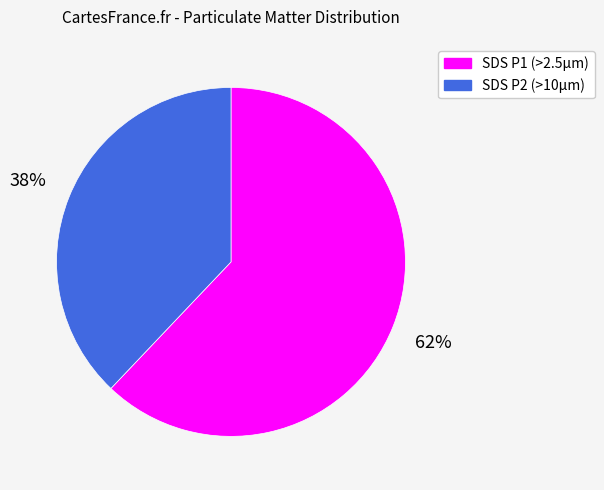

To the nearest percent, what is the average slice percentage?

50%